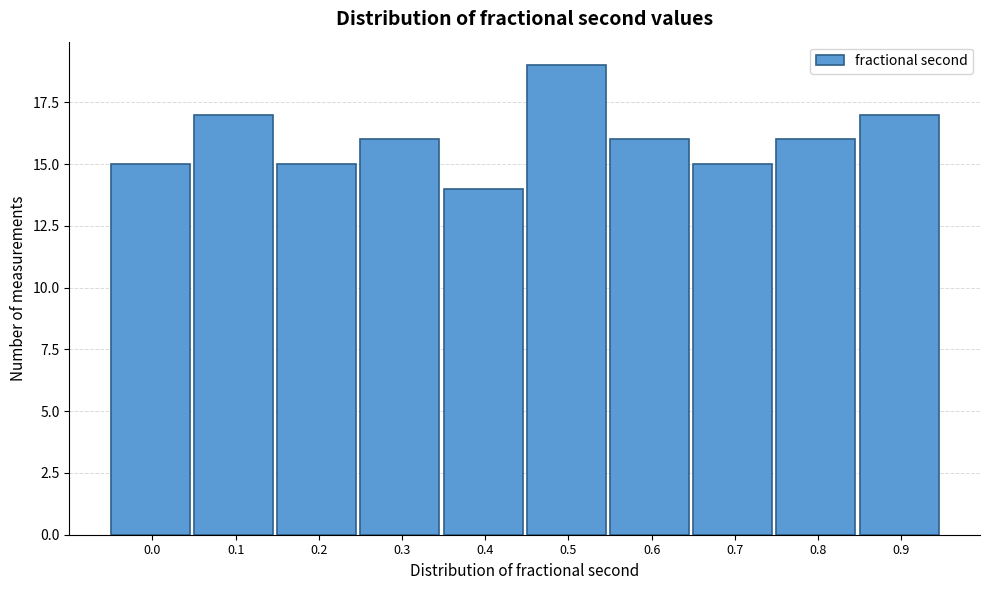

Reading left to right, list all the values displayed in this chart.

0.0=15	0.1=17	0.2=15	0.3=16	0.4=14	0.5=19	0.6=16	0.7=15	0.8=16	0.9=17